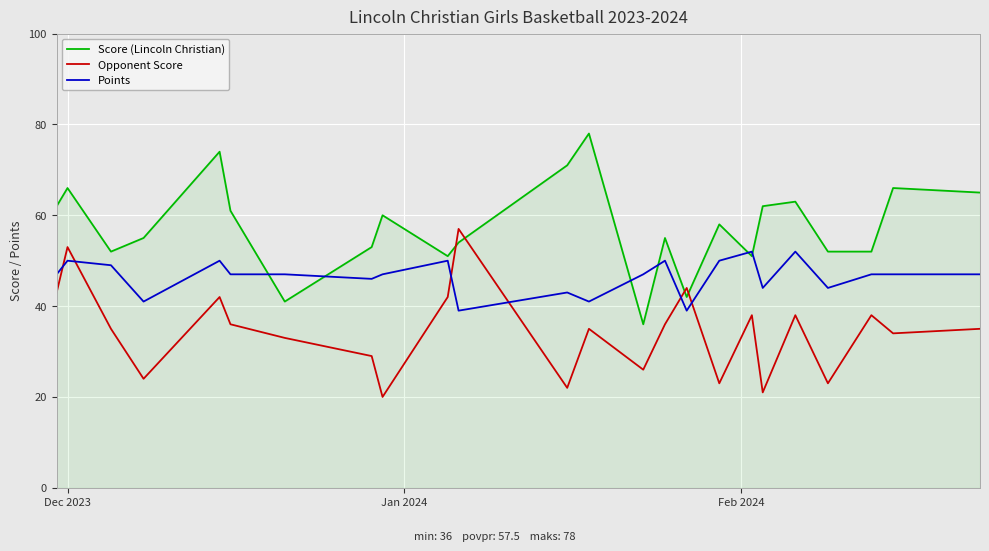

What is the greatest value displayed?

78